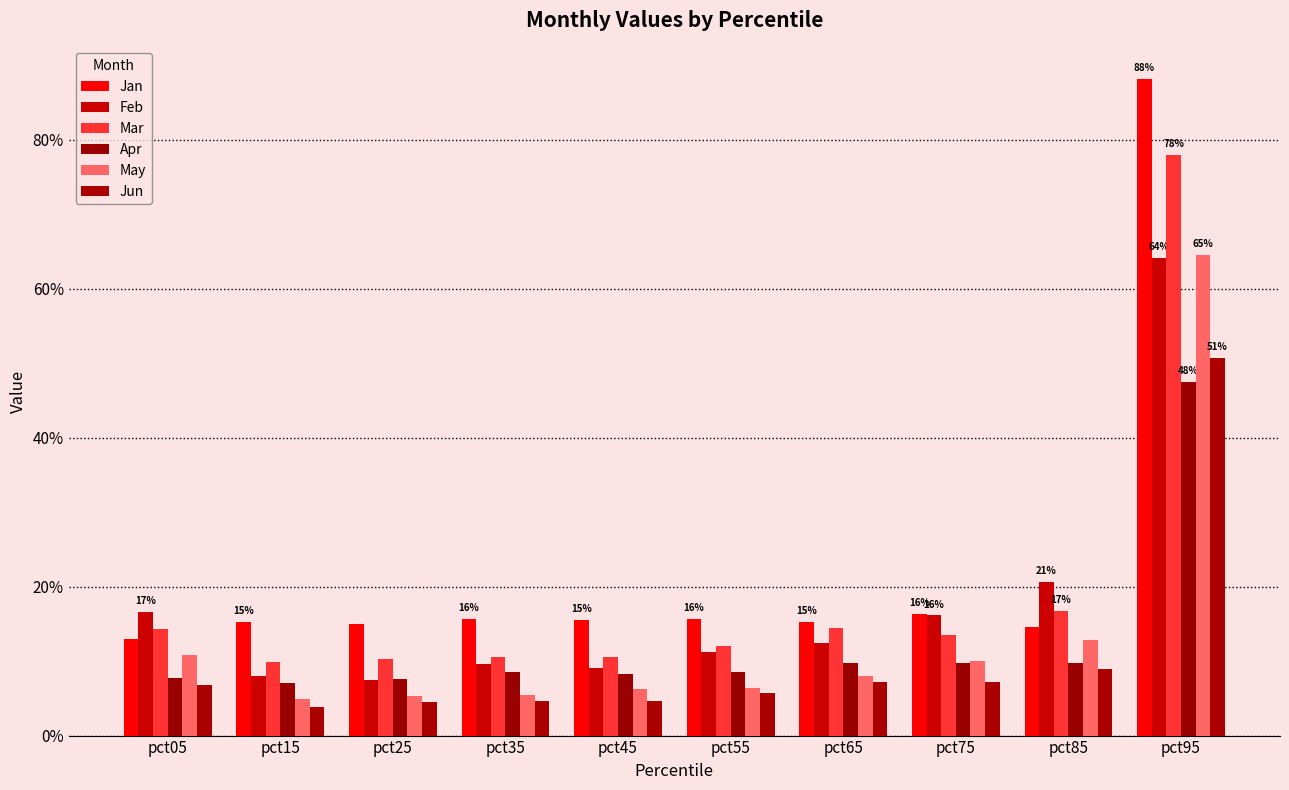

Does the chart contain any negative values?

No